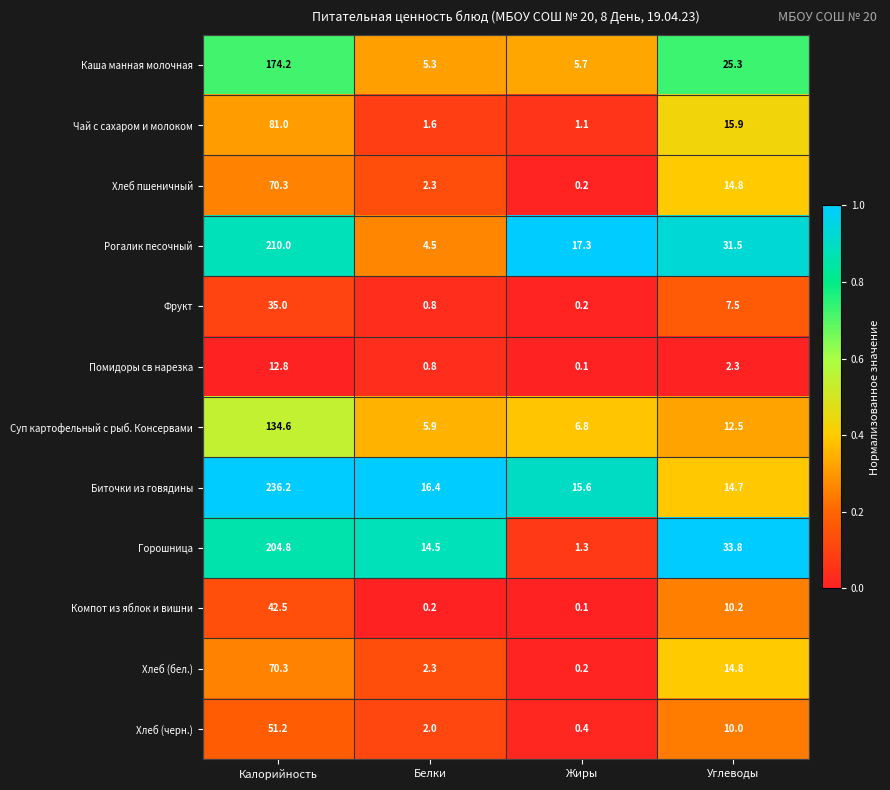

What is the sum of all Чай с сахаром и молоком values?

99.6